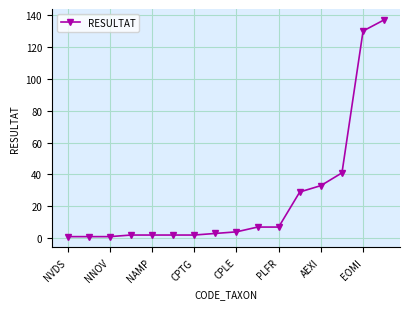

What is the greatest value displayed?

137